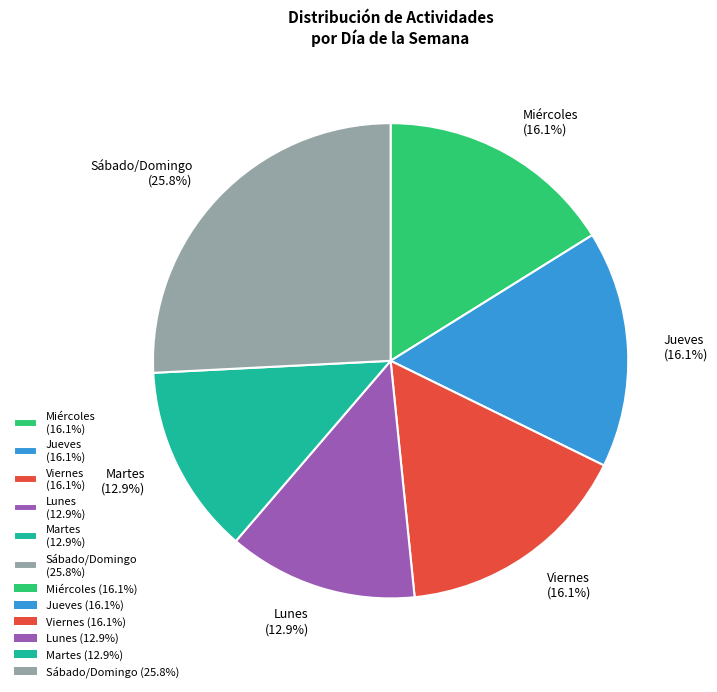

Which has a higher value, Martes (12.9%) or Sábado/Domingo (25.8%)?

Sábado/Domingo (25.8%)